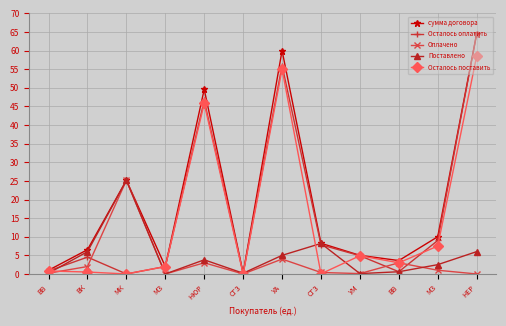

Which label corresponds to the smallest value in the chart?

МК